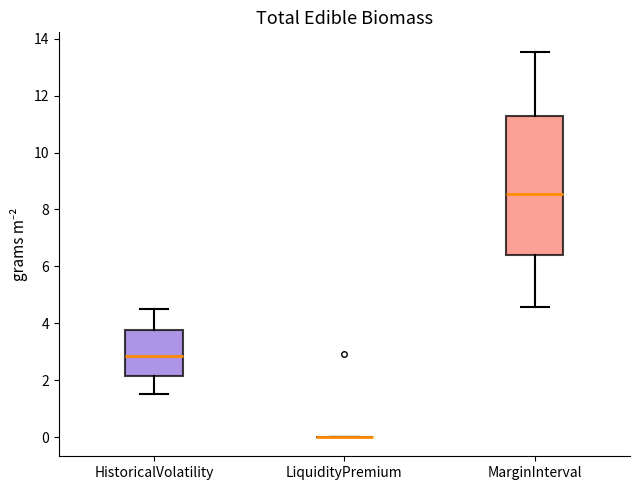

Where does the median line of the box for HistoricalVolatility sit on the y-axis? The values are not printed on the chart, so give them approximately, as read against the axis.

2.8